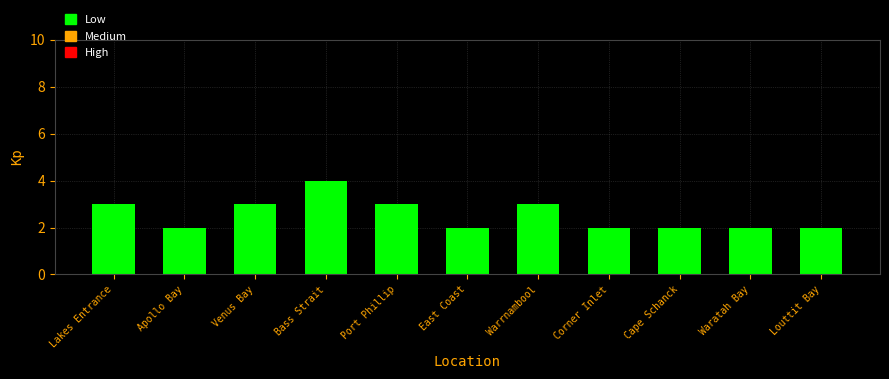

Which has a higher value, Apollo Bay or Bass Strait?

Bass Strait